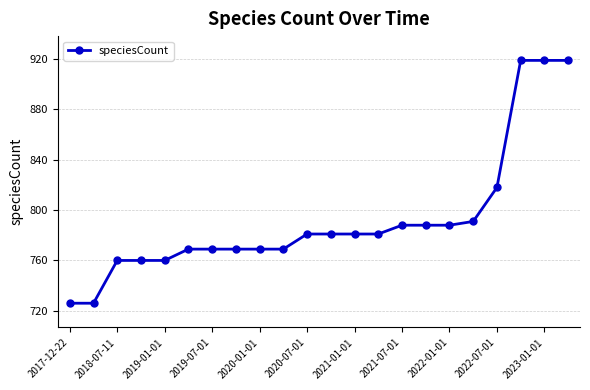

What is the difference between the maximum and minimum values?

193